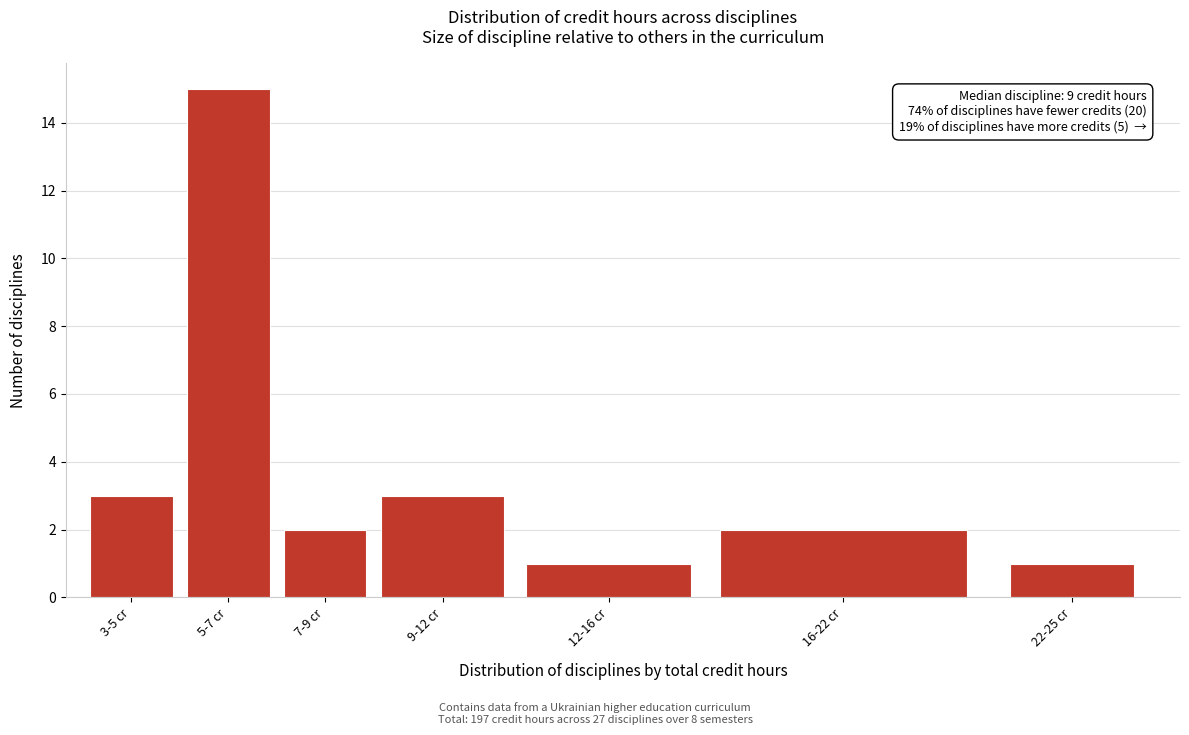

Reading right to left, extract all data points from this chart.

22-25 cr=1	16-22 cr=2	12-16 cr=1	9-12 cr=3	7-9 cr=2	5-7 cr=15	3-5 cr=3